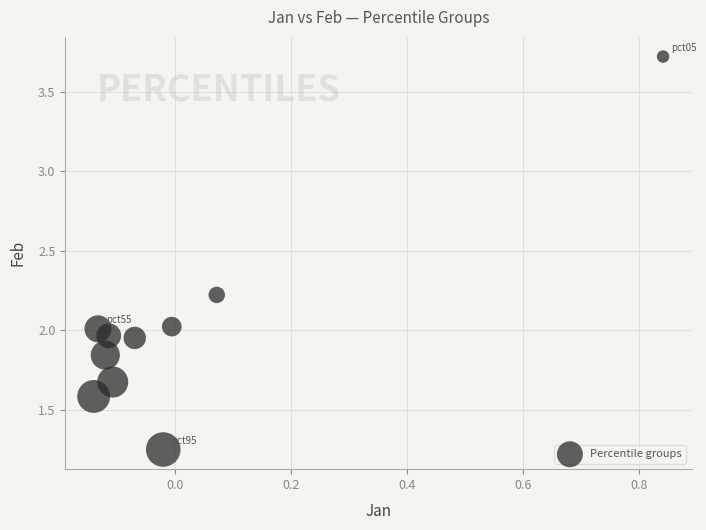

What is the range of Y values (max minus min)?

2.5